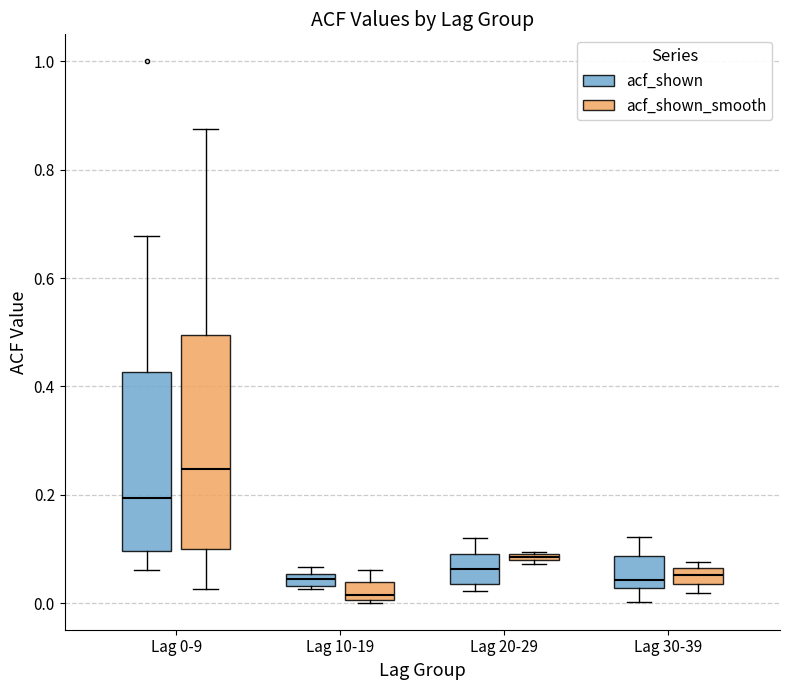

Where is the lower edge of the box for Lag 20-29 (acf_shown_smooth) on the y-axis? The values are not printed on the chart, so give them approximately, as read against the axis.

0.08